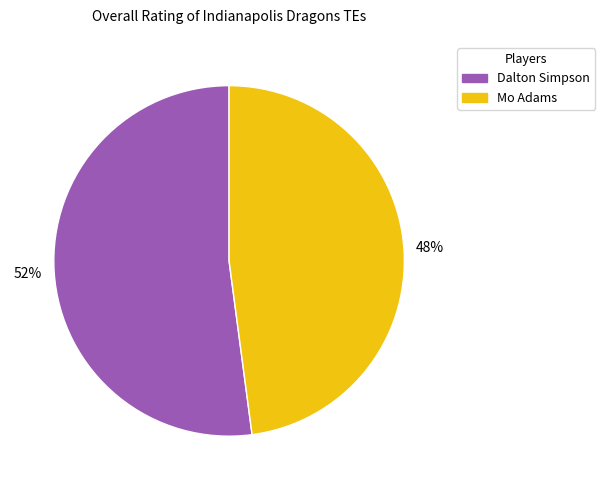

Does Mo Adams account for over 50% of the chart?

No